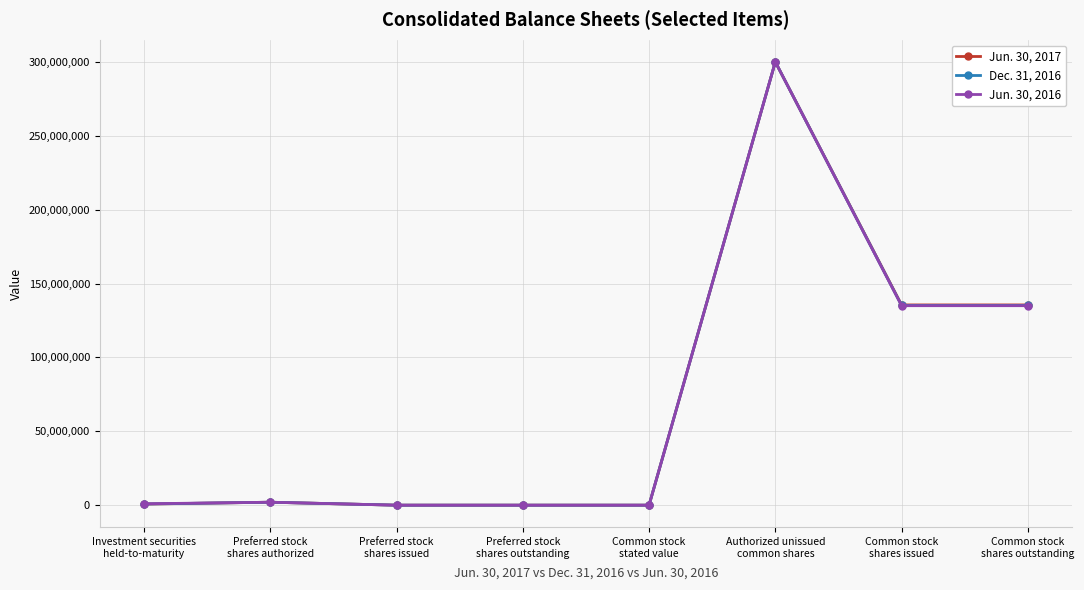

What position from the right is Preferred stock
shares outstanding?

5